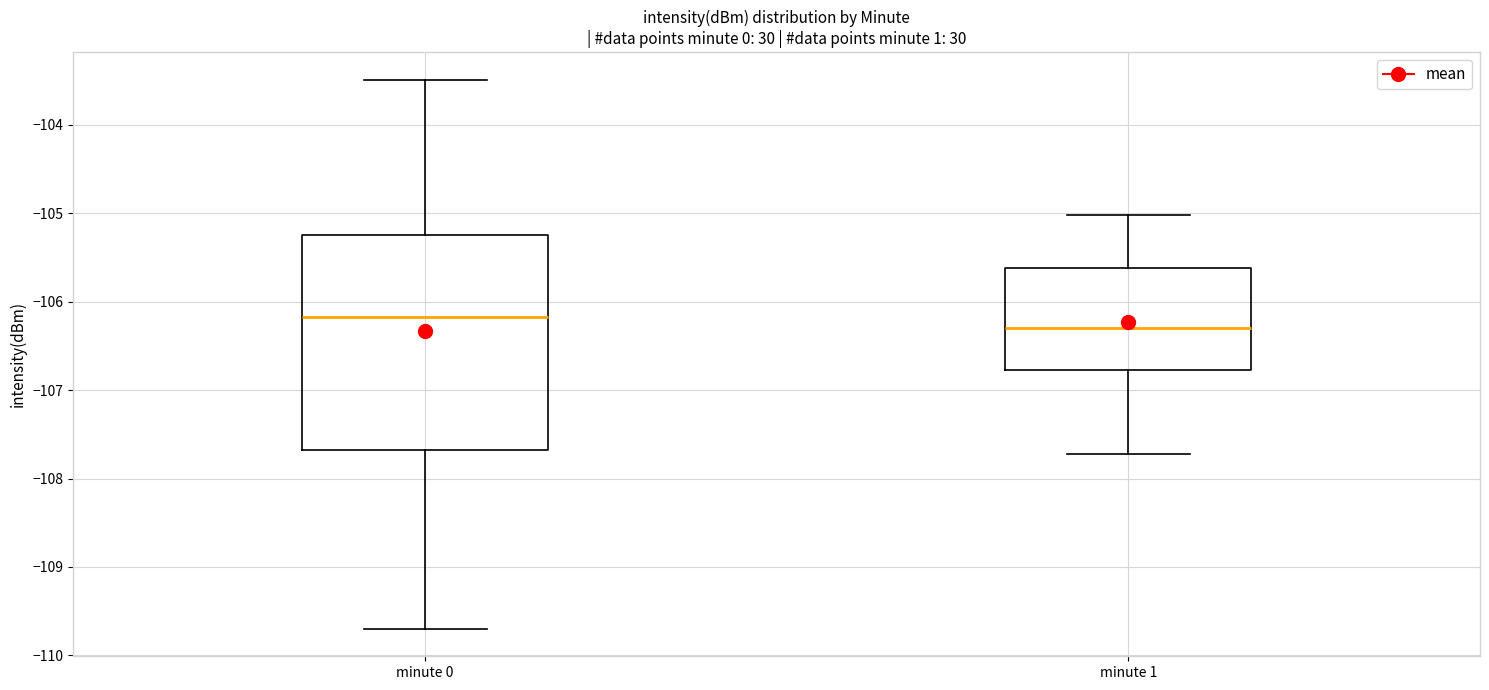

Which box's median line is the lowest?

minute 1